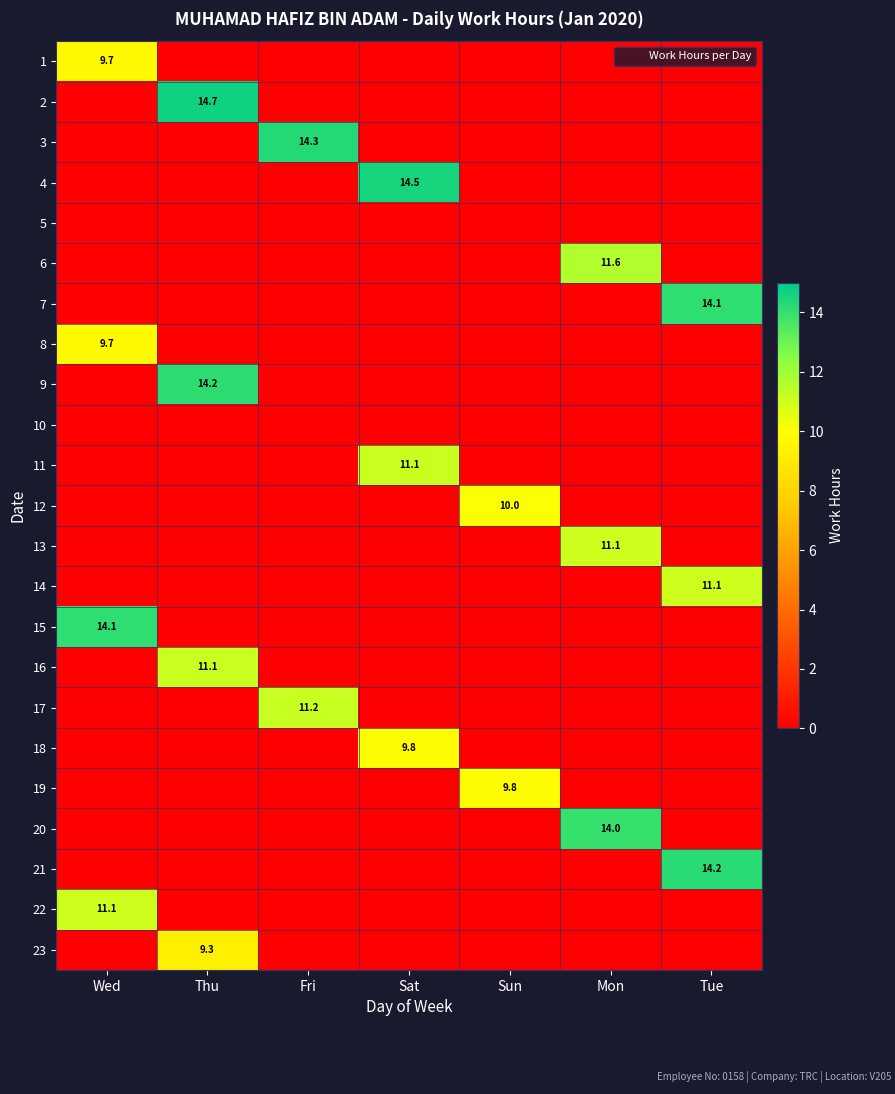

What is the difference between the highest and lowest values at Sat?

14.5